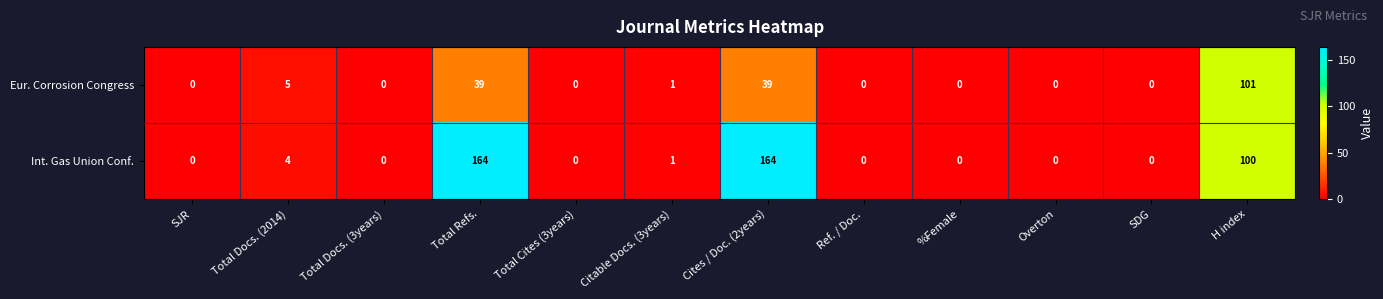

Rank the series by their average value, from lowest to highest.

Eur. Corrosion Congress, Int. Gas Union Conf.